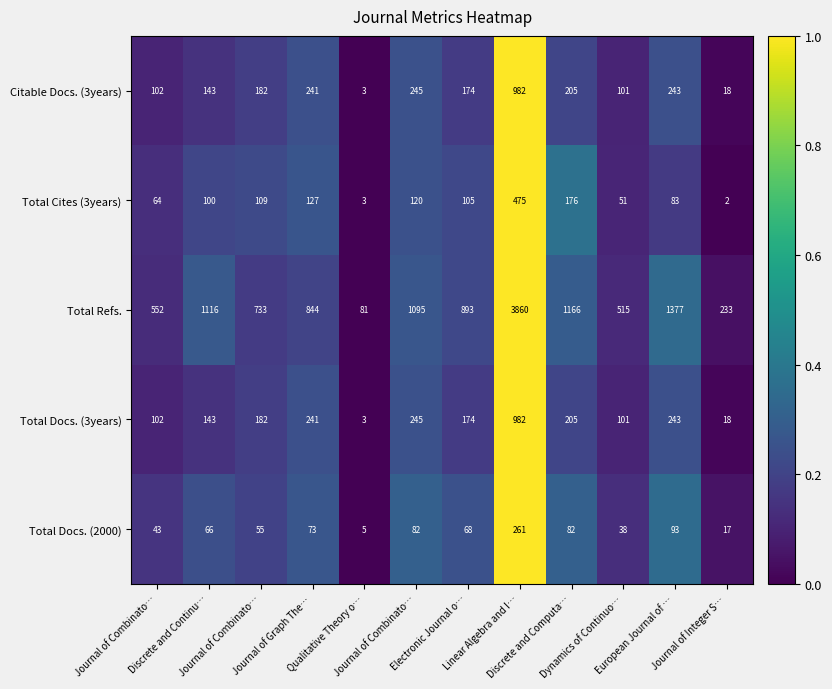

How many distinct data groups are displayed?

5